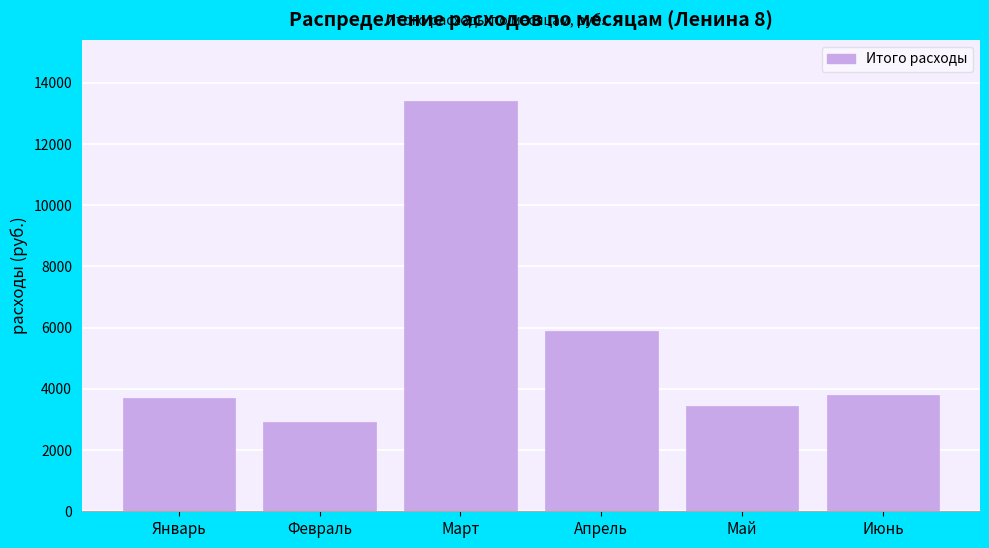

Reading left to right, what are all the values shown in this chart?

Январь=3695.5	Февраль=2923.6	Март=13395.9	Апрель=5884.0	Май=3446.4	Июнь=3803.1